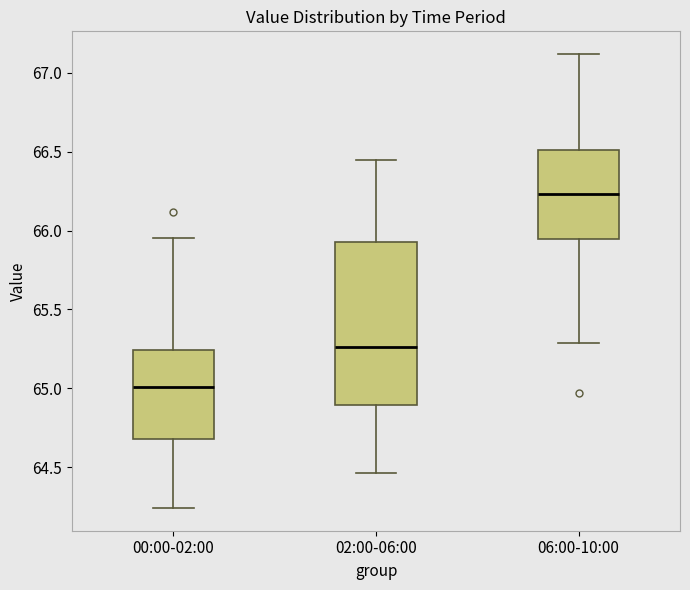

Where does the lower whisker of the box for 00:00-02:00 end on the y-axis? The values are not printed on the chart, so give them approximately, as read against the axis.

64.25